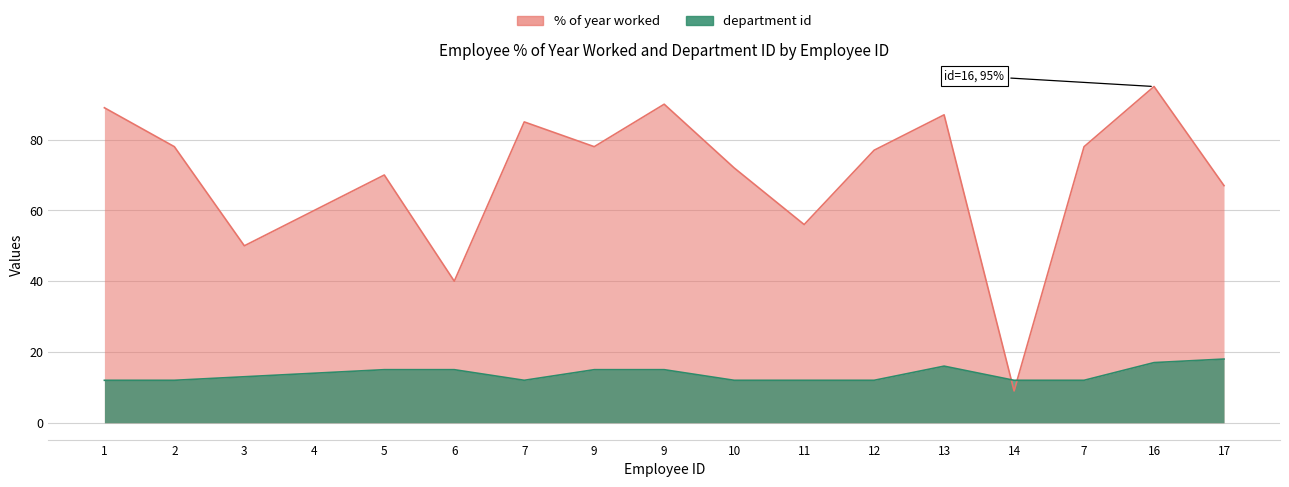

True or false: % of year worked has a value of 50 at 13.

False